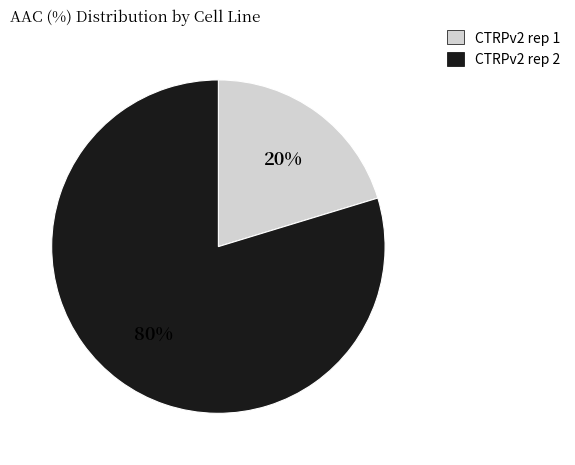

Is CTRPv2 rep 1 the majority of the pie?

No